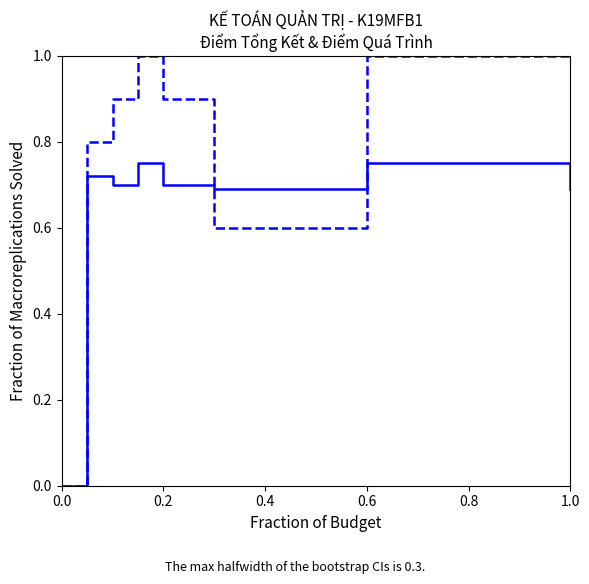

True or false: ĐIỂM QTHT (A) and ĐIỂM T. KẾT (SỐ) intersect in this chart.

True